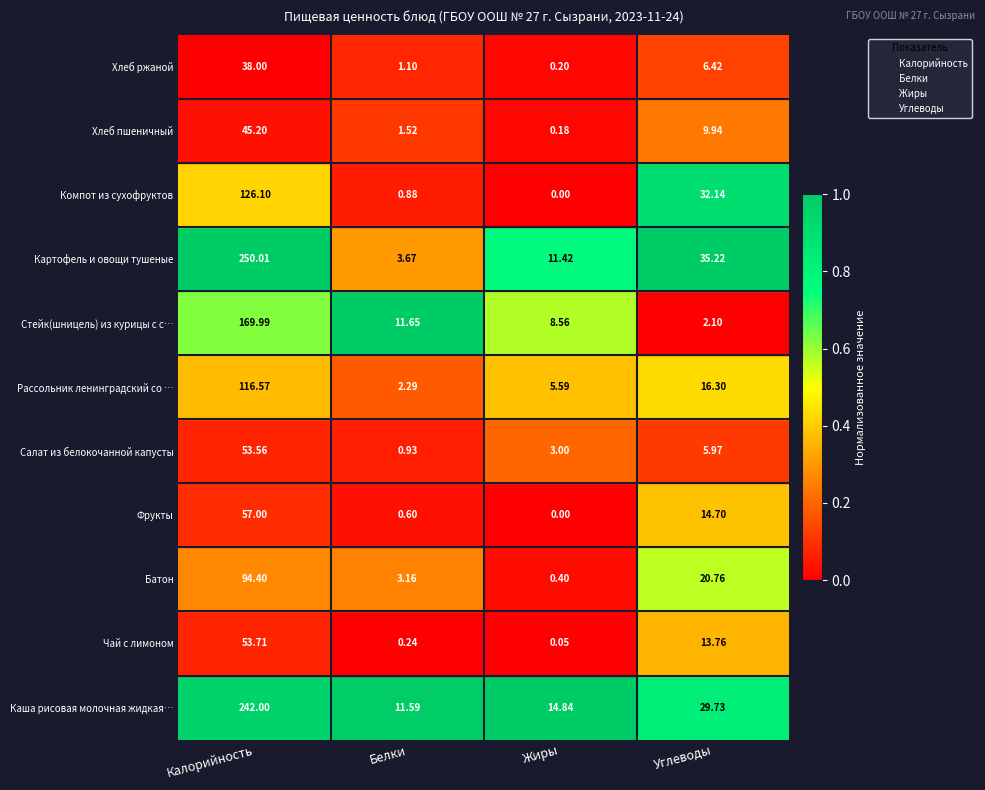

What are all the series names shown in the legend?

Калорийность, Белки, Жиры, Углеводы